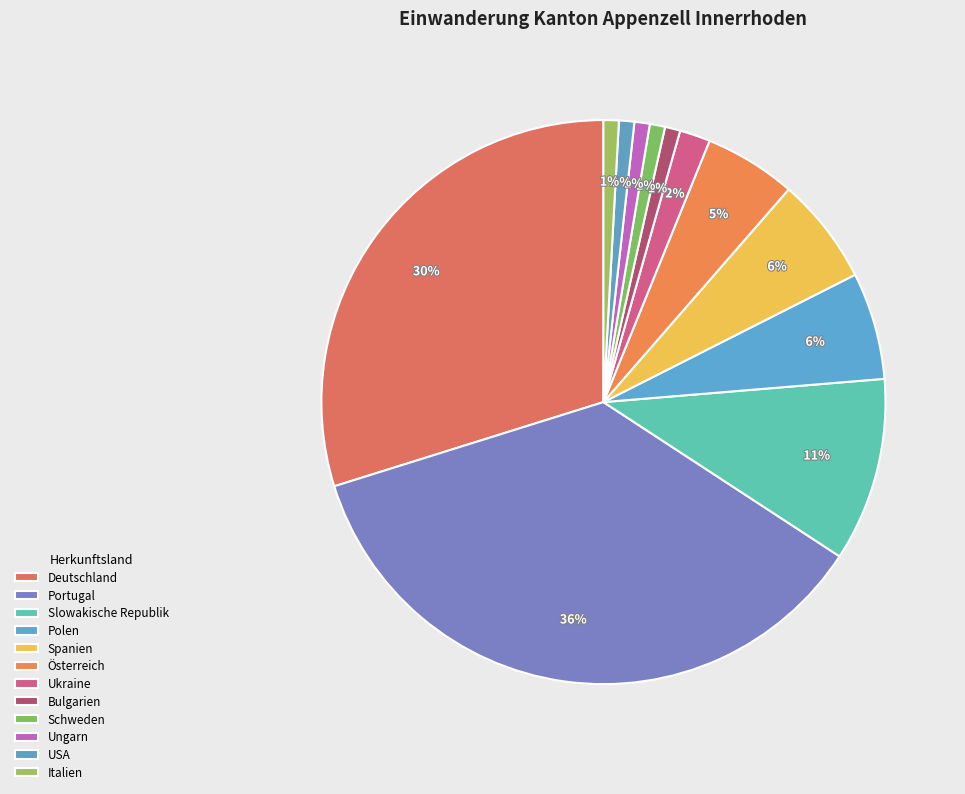

How many slices are in this pie chart?

12